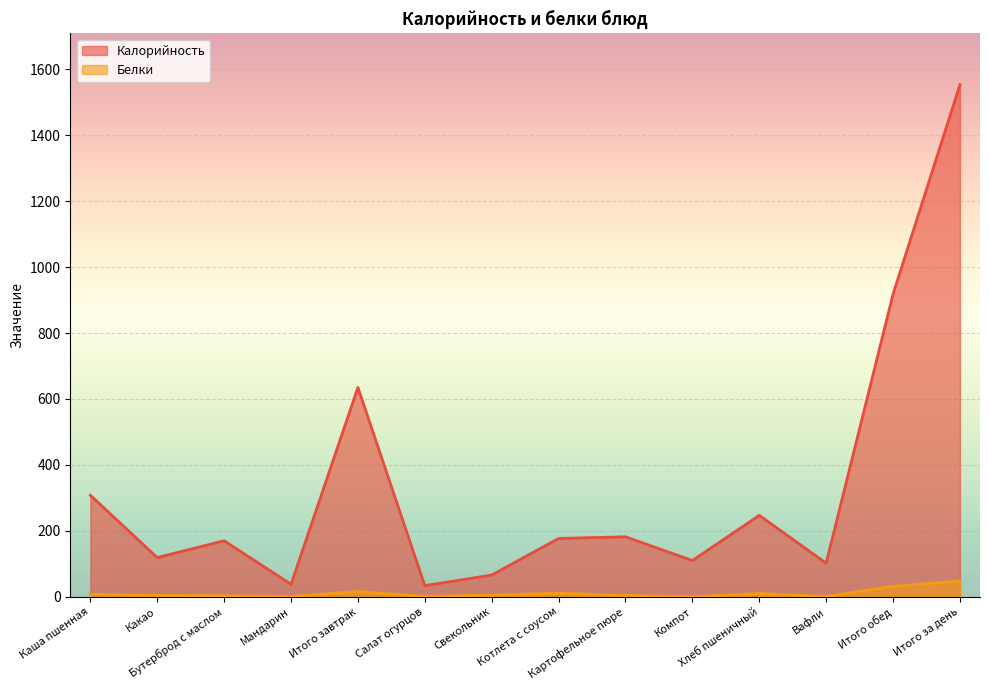

How many lines are shown in the chart?

2